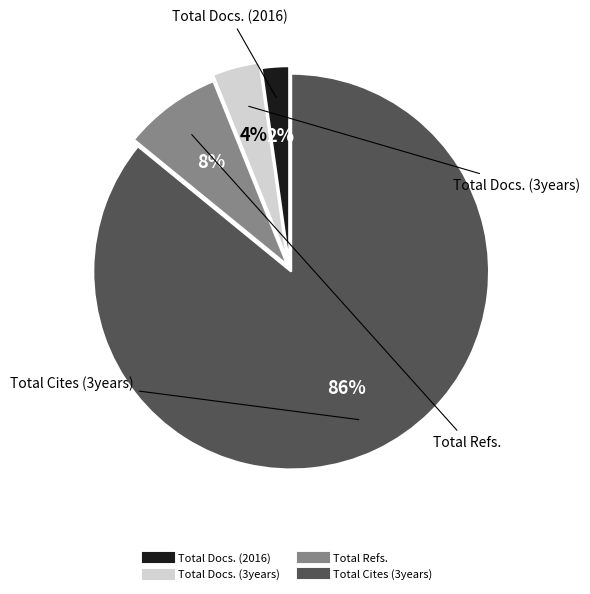

Is there a majority slice in this chart?

Yes